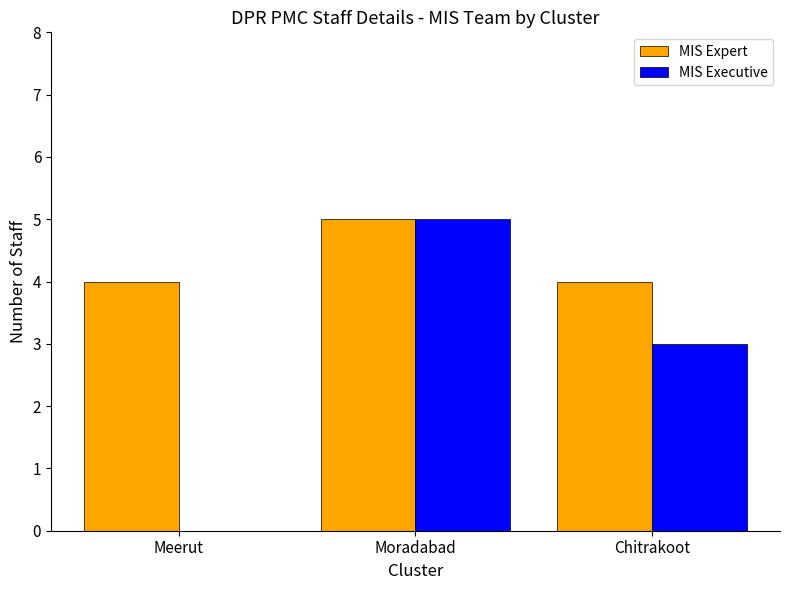

Are the bars grouped side by side (vs. stacked)?

Yes